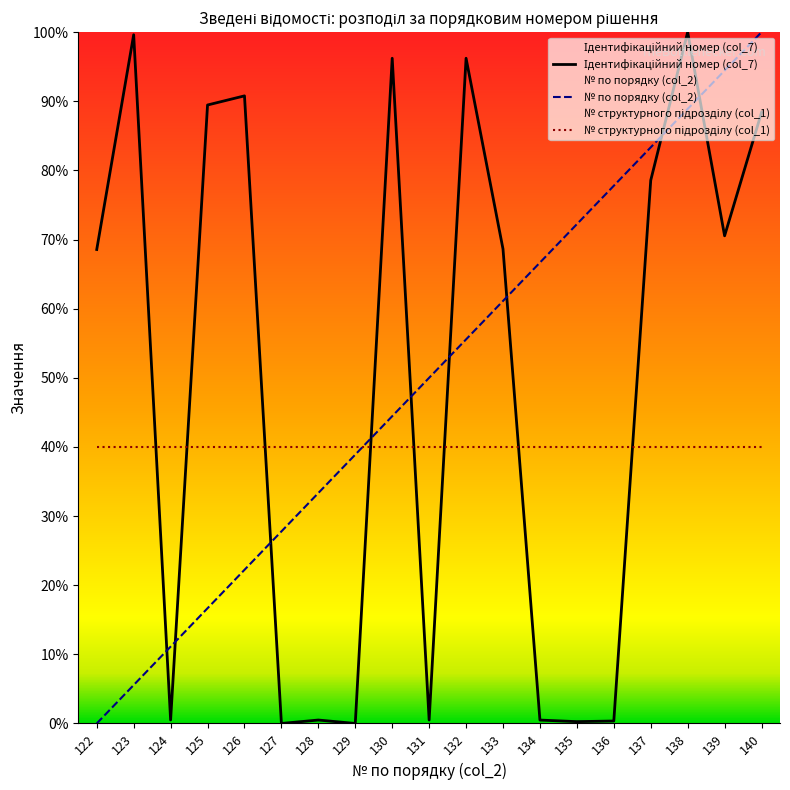

At which category does the chart reach its minimum across all series?

122